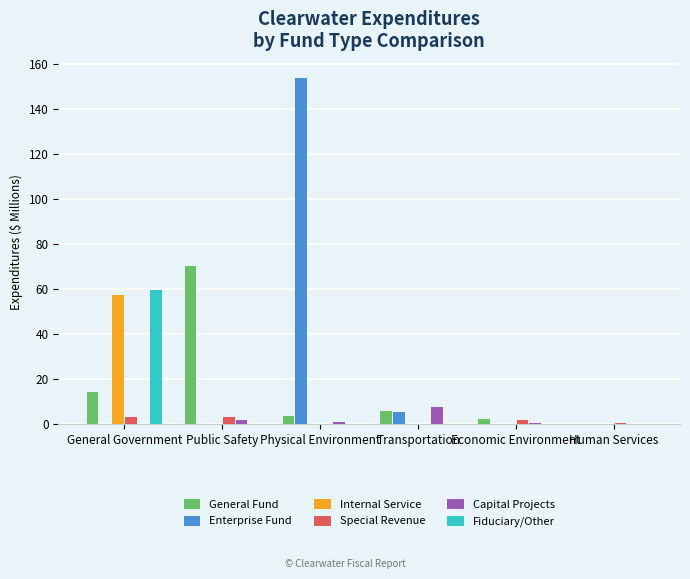

What is the greatest value displayed?

153.6